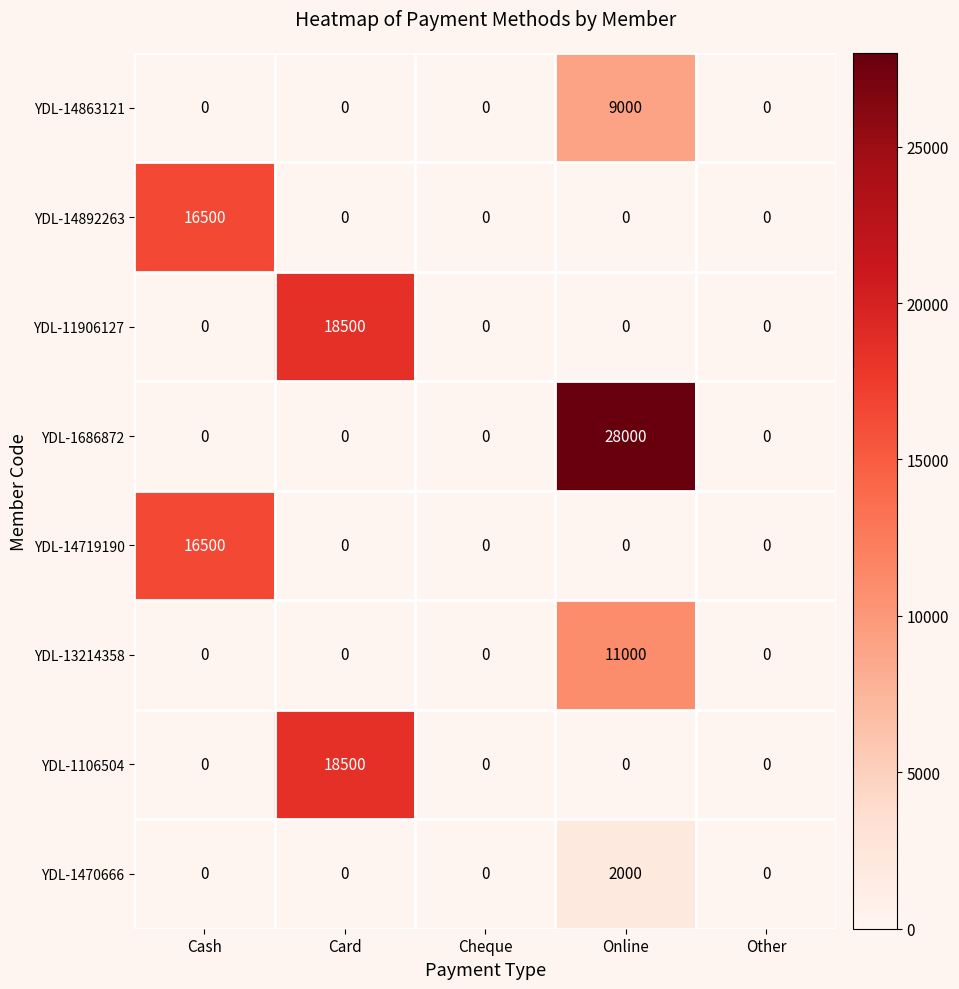

Which series has the largest total across all categories?

YDL-1686872